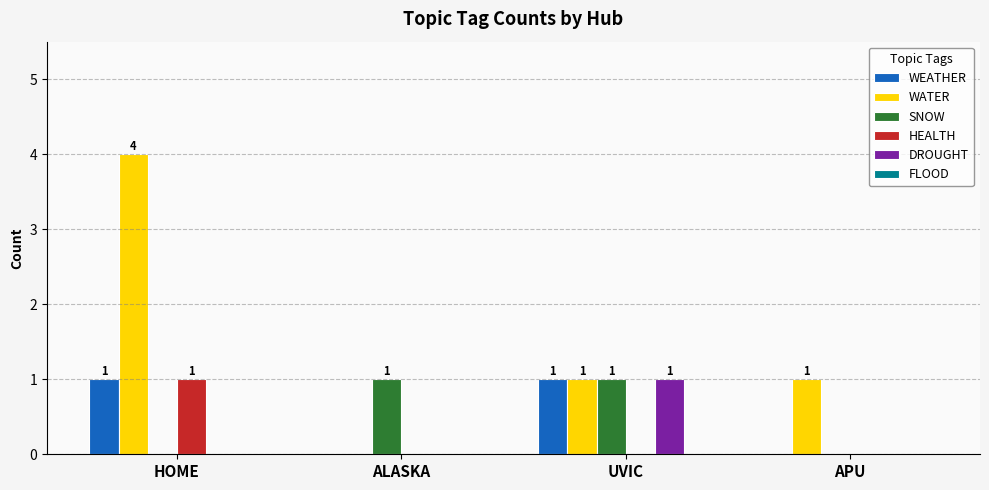

How many data points does each series have?

4